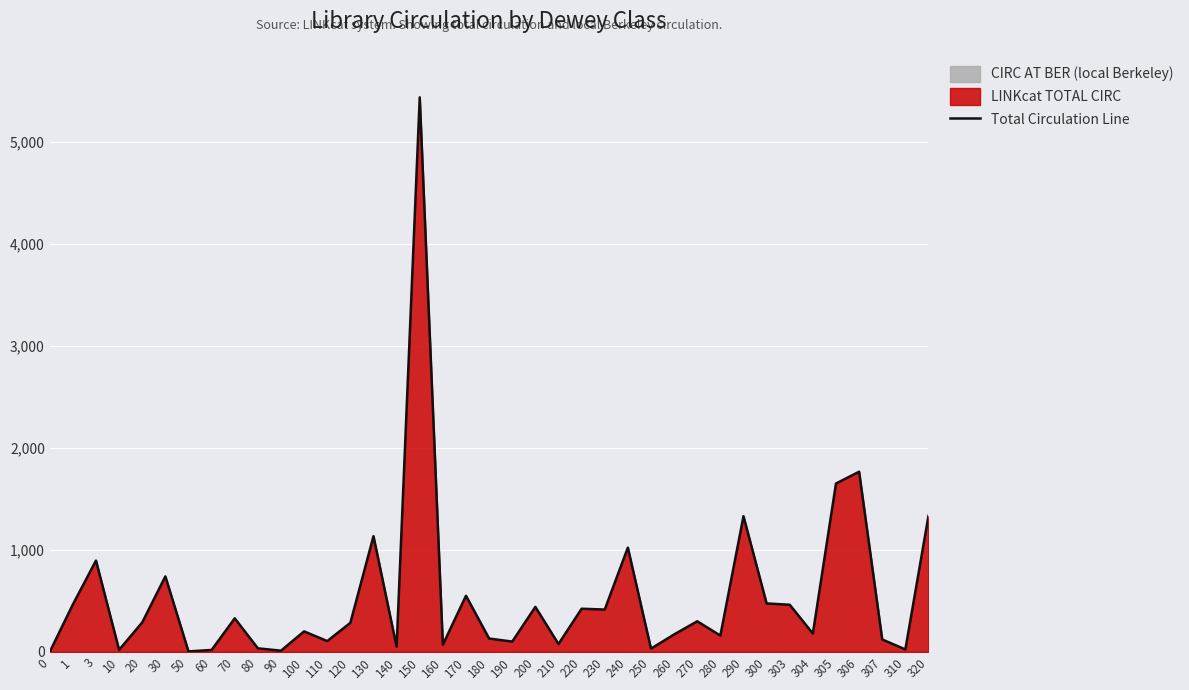

The value at 50 is 8. True or false?

False